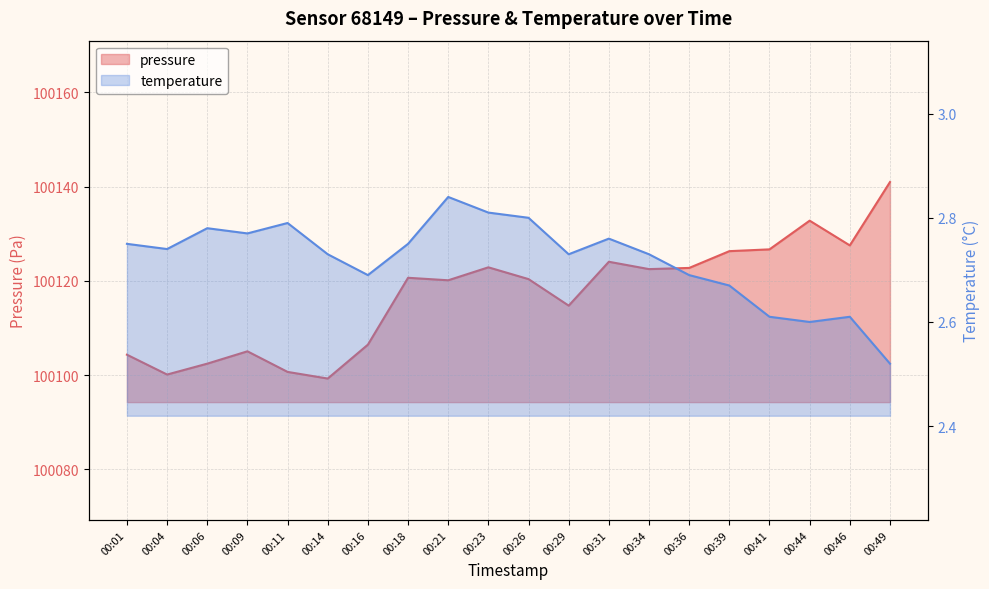

What is the average value of the temperature series?

2.7